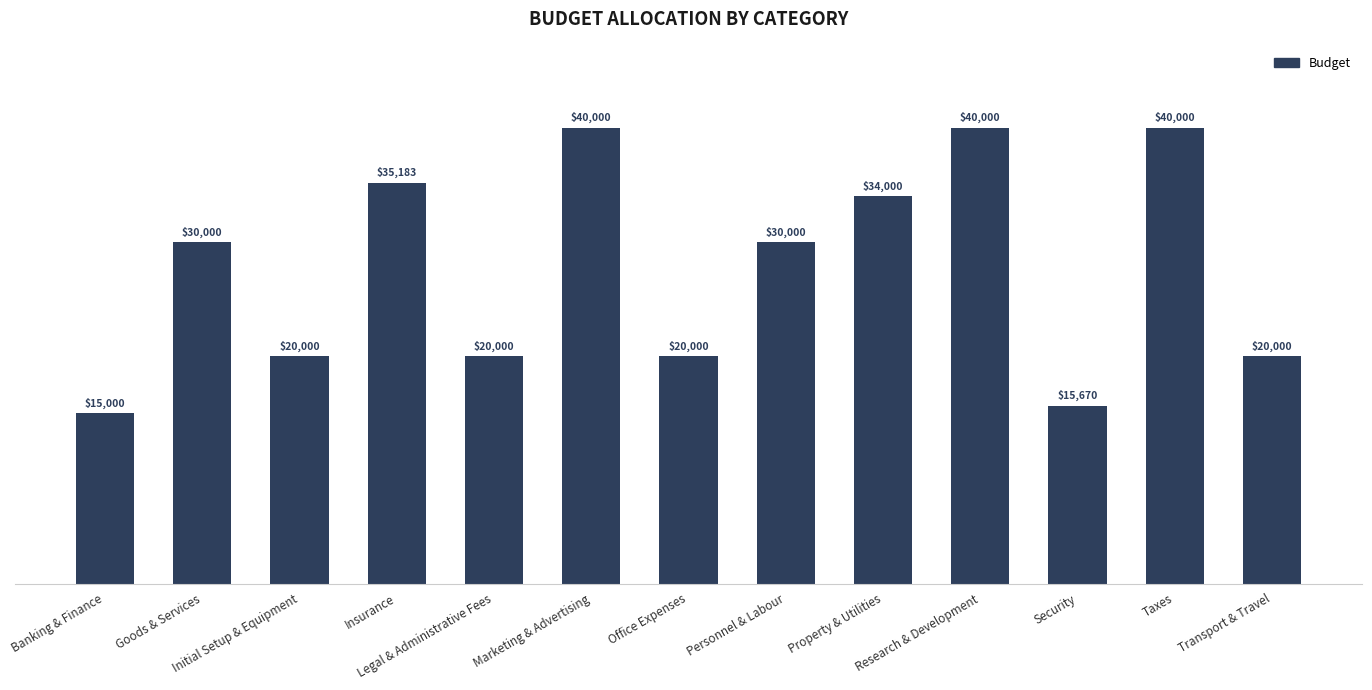

What is the difference between the second highest and minimum values?

25000